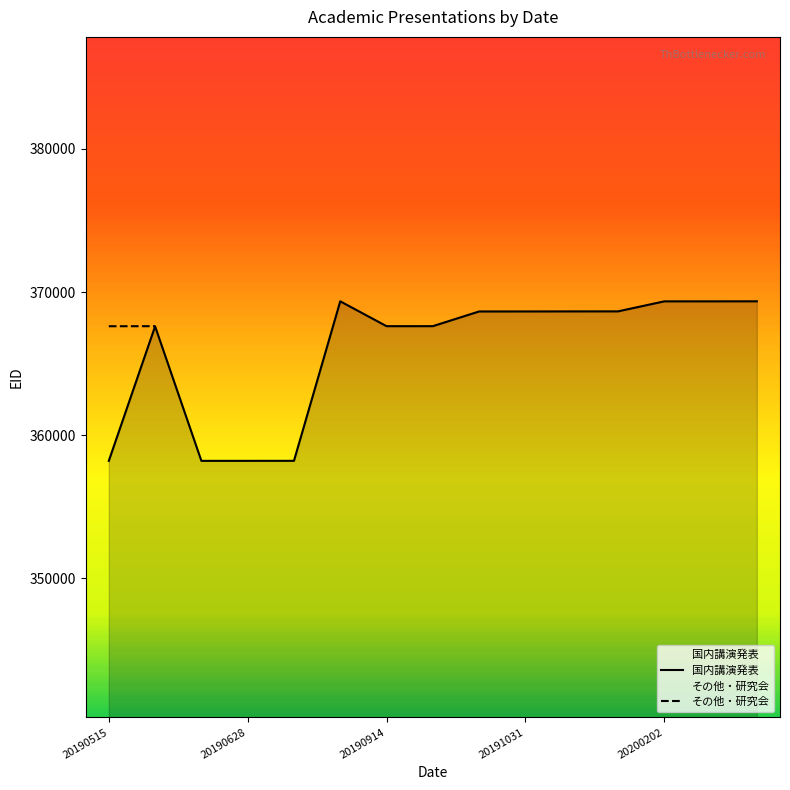

What is the average value?

365851